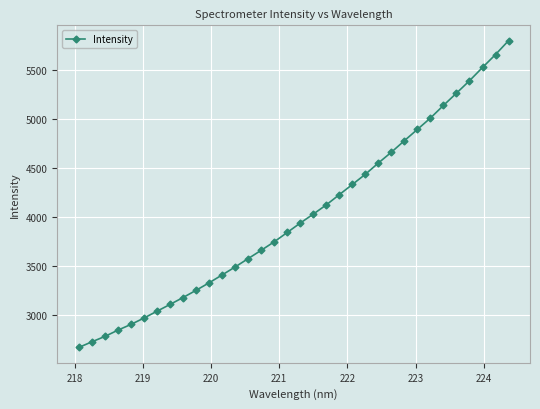

Reading left to right, transcribe all the data shown in this chart.

2665.0	2722.3	2777.4	2841.4	2900.1	2965.2	3034.9	3104.3	3174.7	3248.4	3325.2	3405.4	3486.9	3572.2	3657.1	3743.7	3839.0	3935.1	4026.3	4120.7	4225.1	4328.9	4433.1	4548.1	4658.5	4775.9	4891.4	5006.9	5135.8	5260.9	5387.4	5522.7	5654.8	5796.3